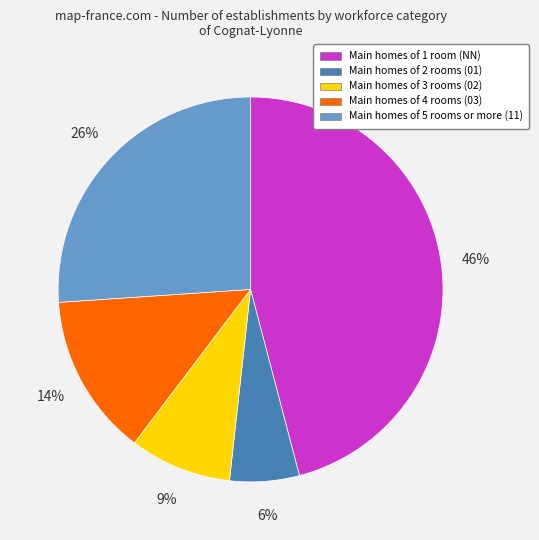

Count the number of slices in the pie.

5